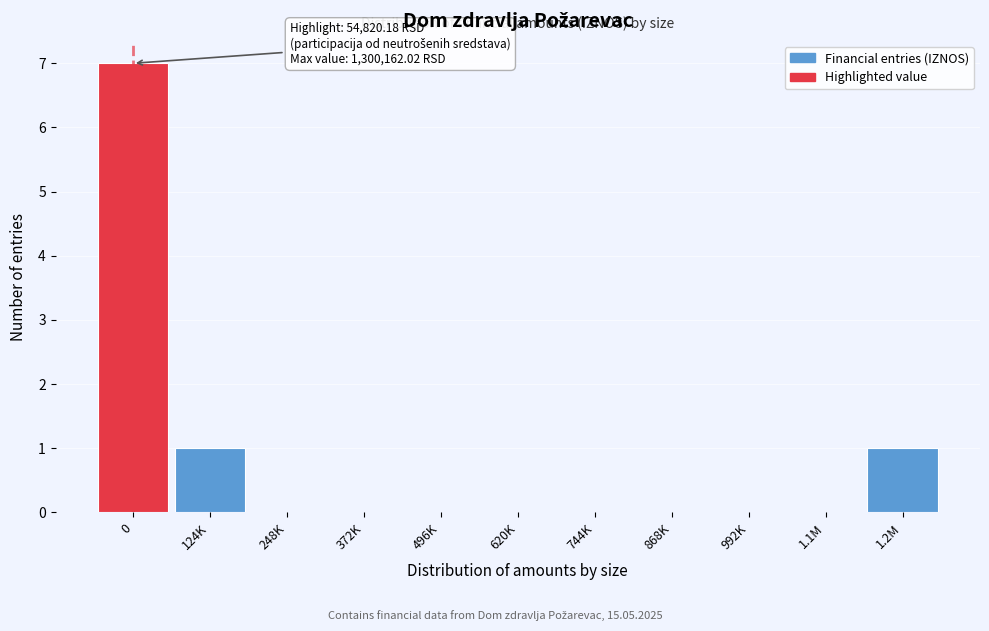

Reading right to left, extract all data points from this chart.

1.2M=1	1.1M=0	992K=0	868K=0	744K=0	620K=0	496K=0	372K=0	248K=0	124K=1	0=7